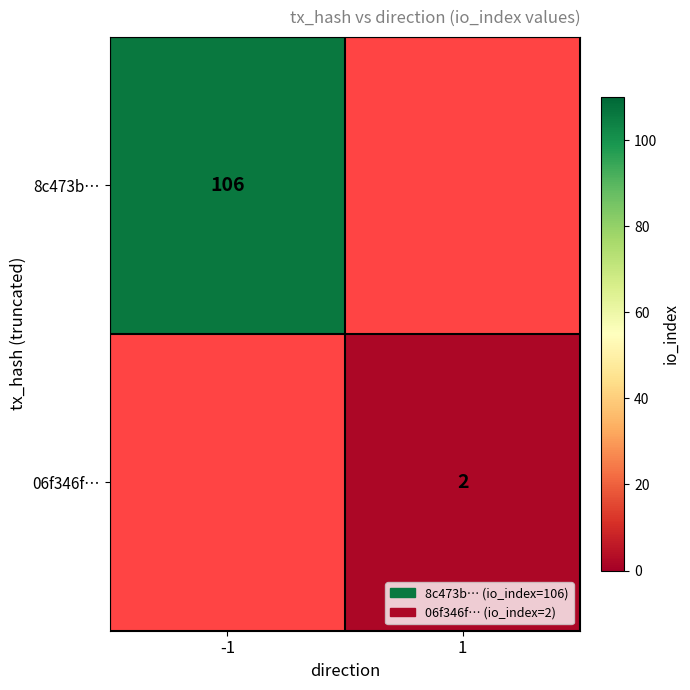

What is the maximum value shown in the chart?

106.0